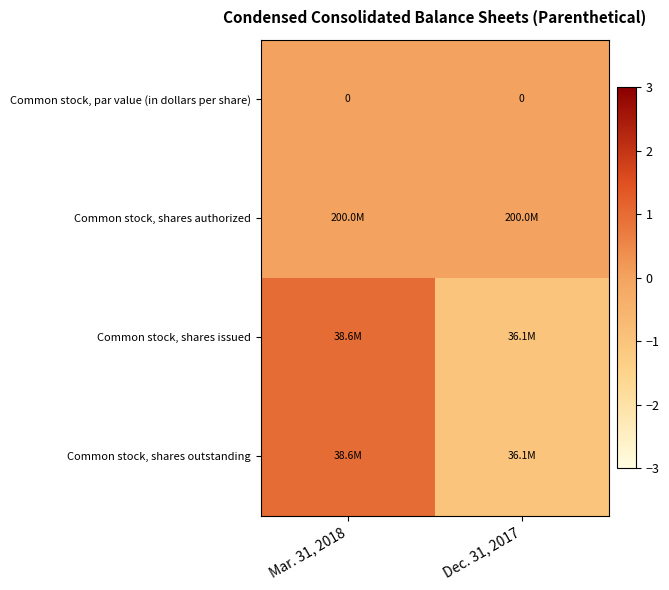

Is it true that Common stock, par value (in dollars per share) equals 0 at Mar. 31, 2018?

True